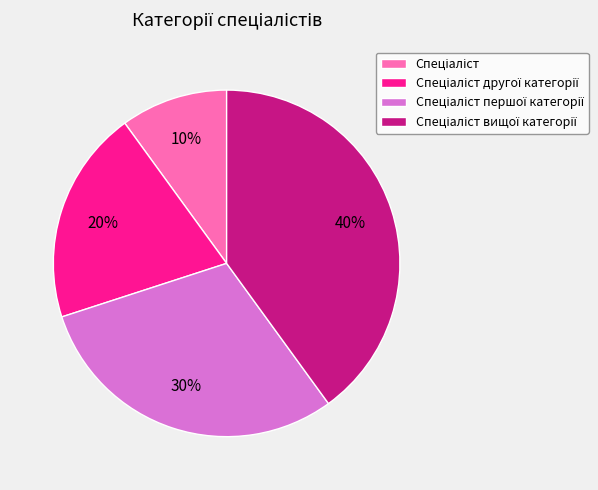

To the nearest percent, what is the average slice percentage?

25%